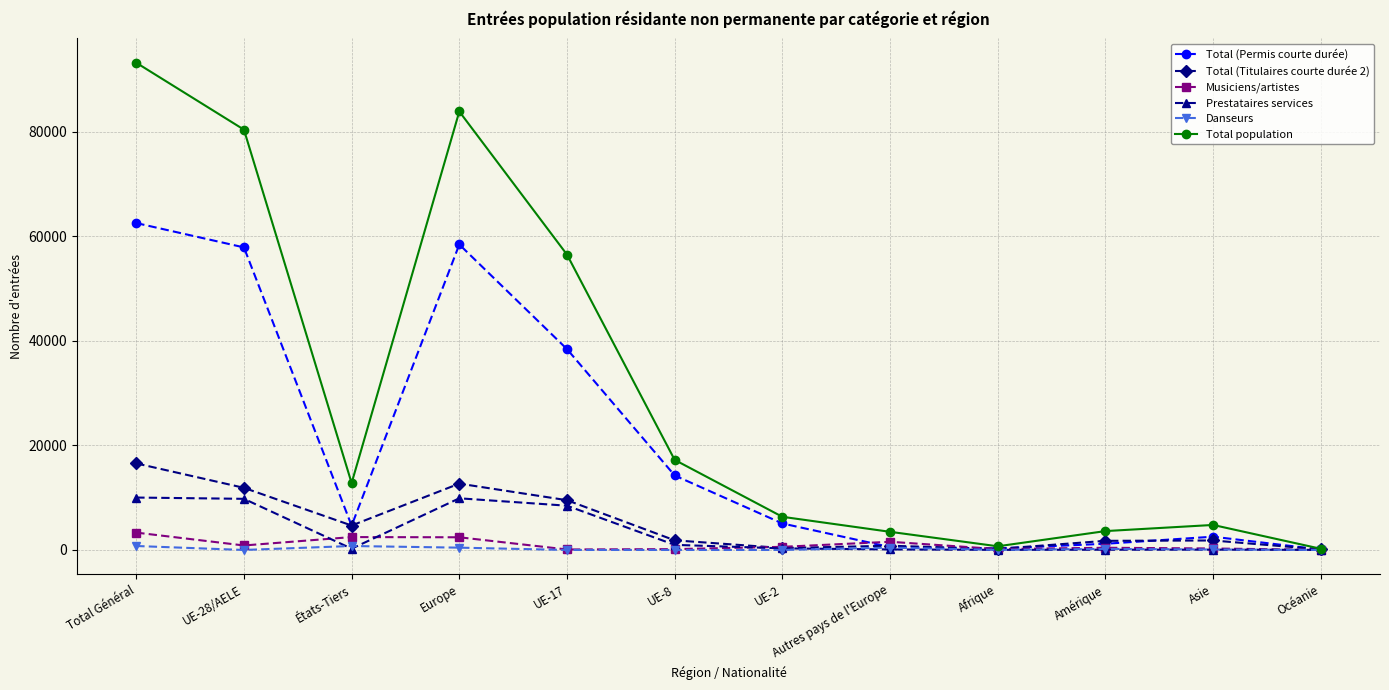

What is the difference between the second highest and minimum values in the Prestataires services series?

9863